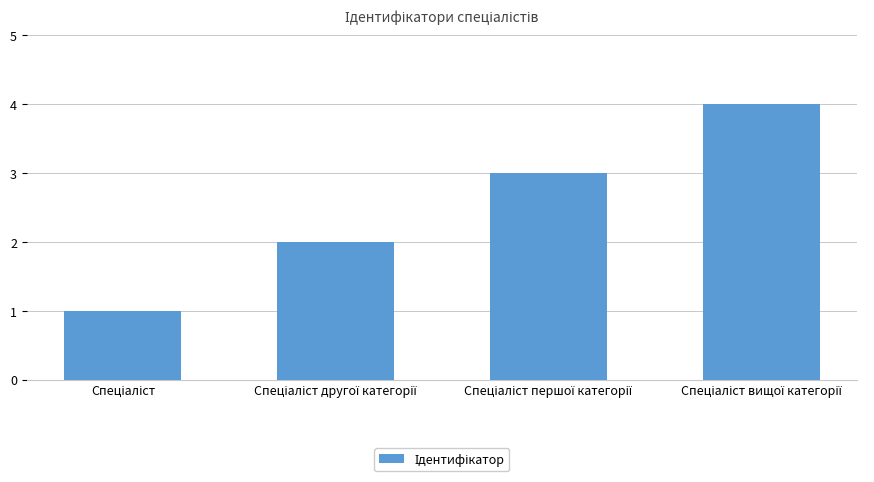

What is the sum of all values?

10